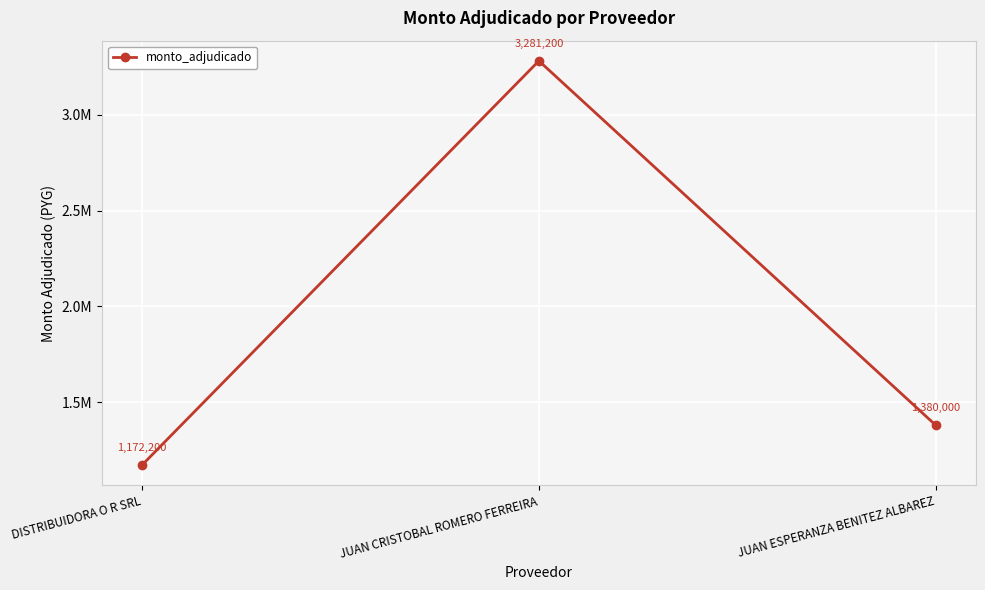

Reading left to right, transcribe all the data shown in this chart.

1172200	3281200	1380000